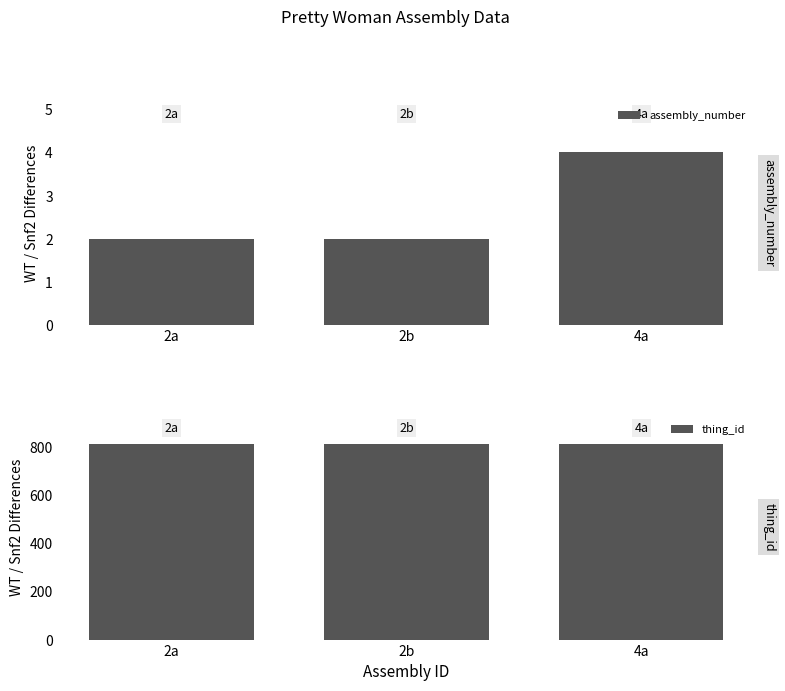

Reading left to right, what are all the values shown in this chart?

assembly_number: 2	2	4
thing_id: 813	813	813